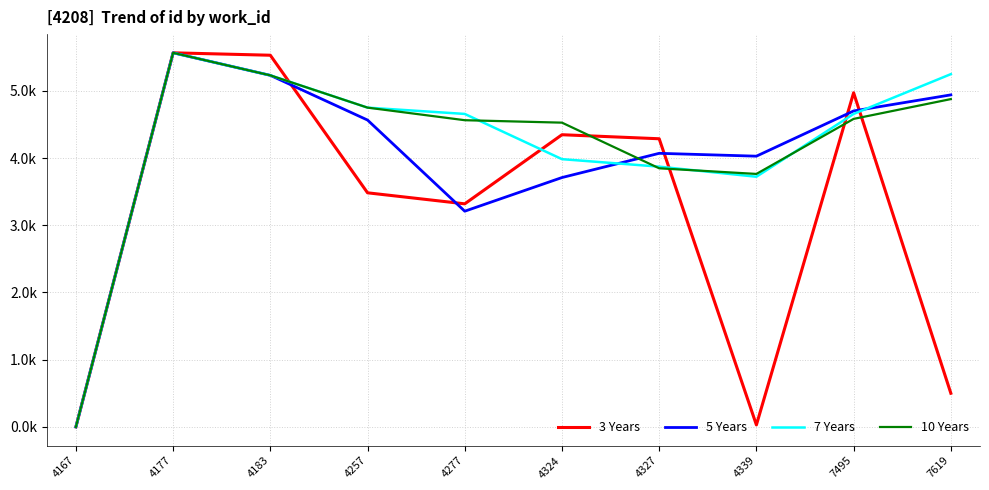

Which series ends up on top after the final intersection of 10 Years and 7 Years?

7 Years